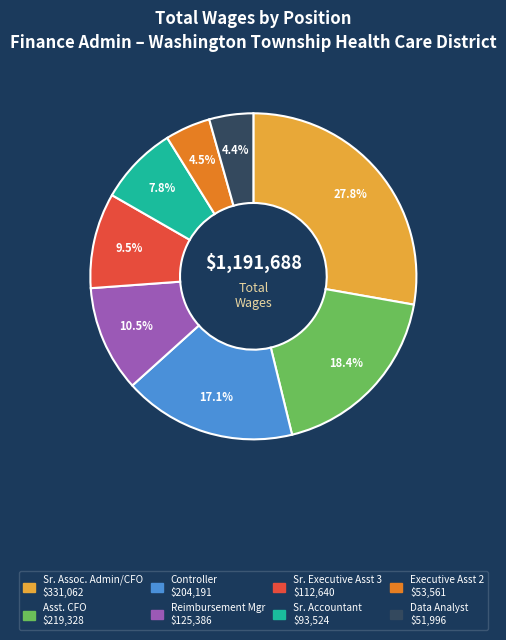

Is there a majority slice in this chart?

No